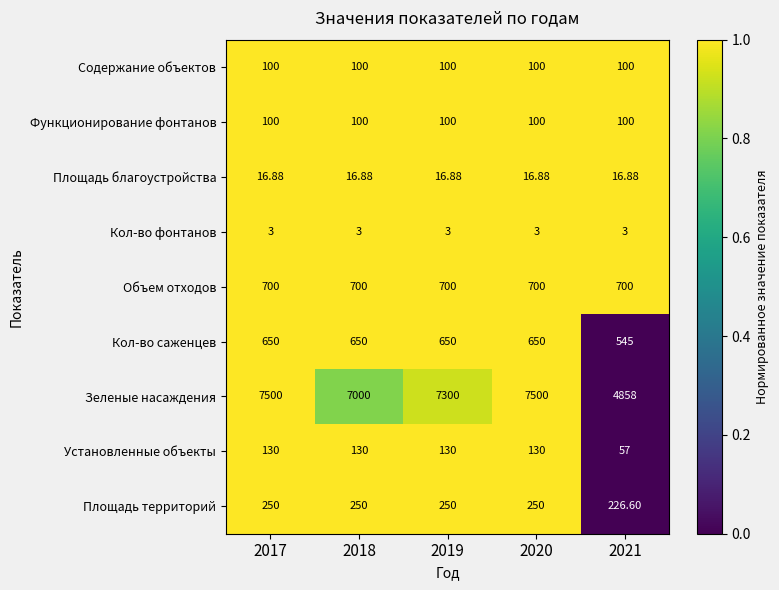

Which series has the largest range (max minus min)?

Зеленые насаждения